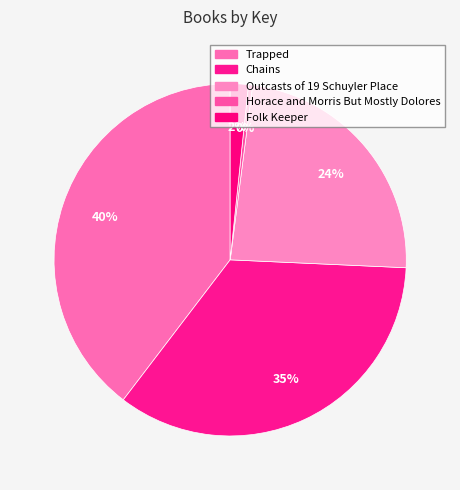

How many segments does this pie chart have?

5